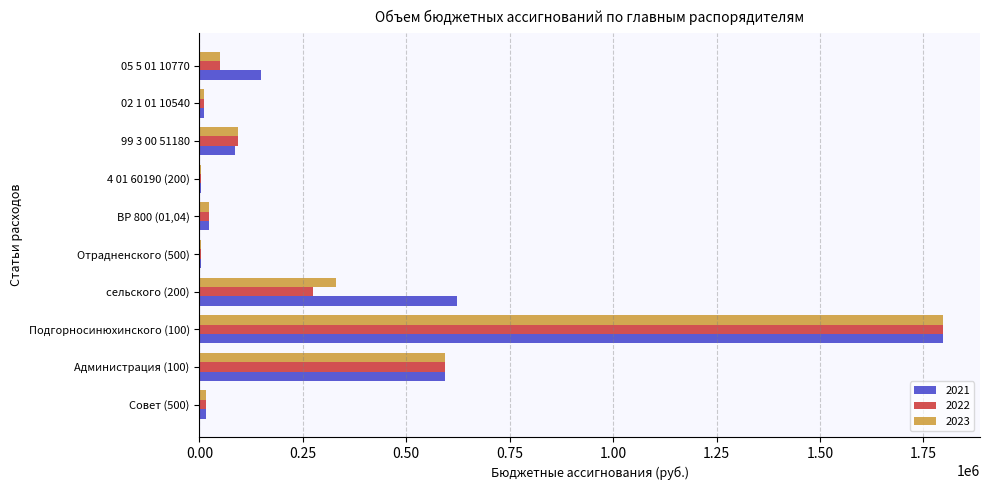

At which category is the sum across all series the highest?

Подгорносинюхинского (100)